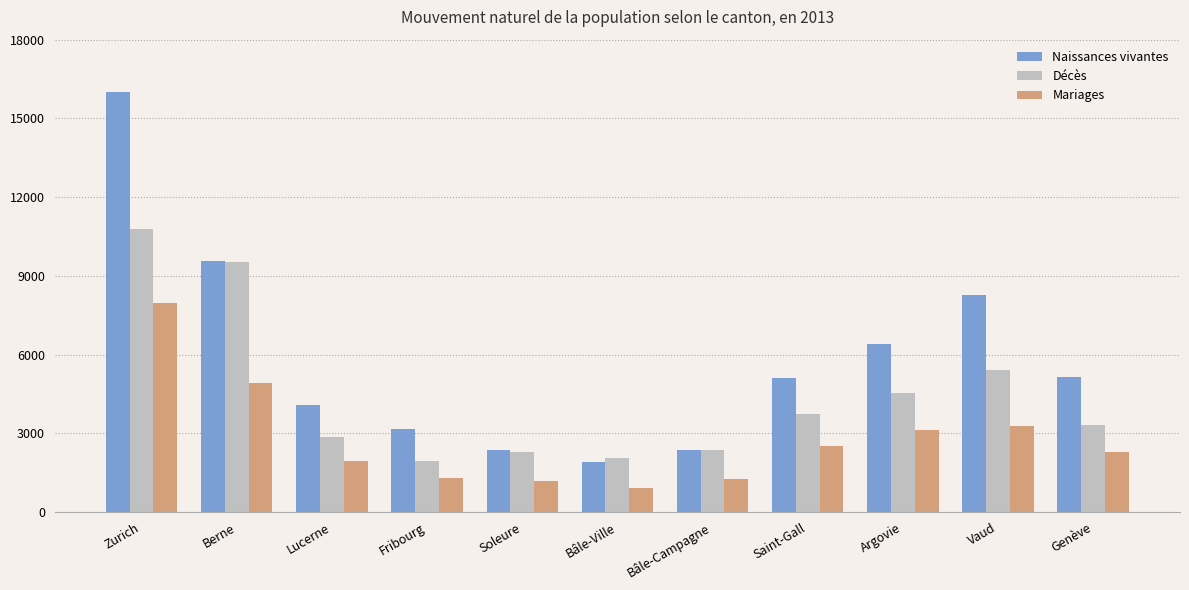

What is the difference between the maximum and minimum values in the Naissances vivantes series?

14102